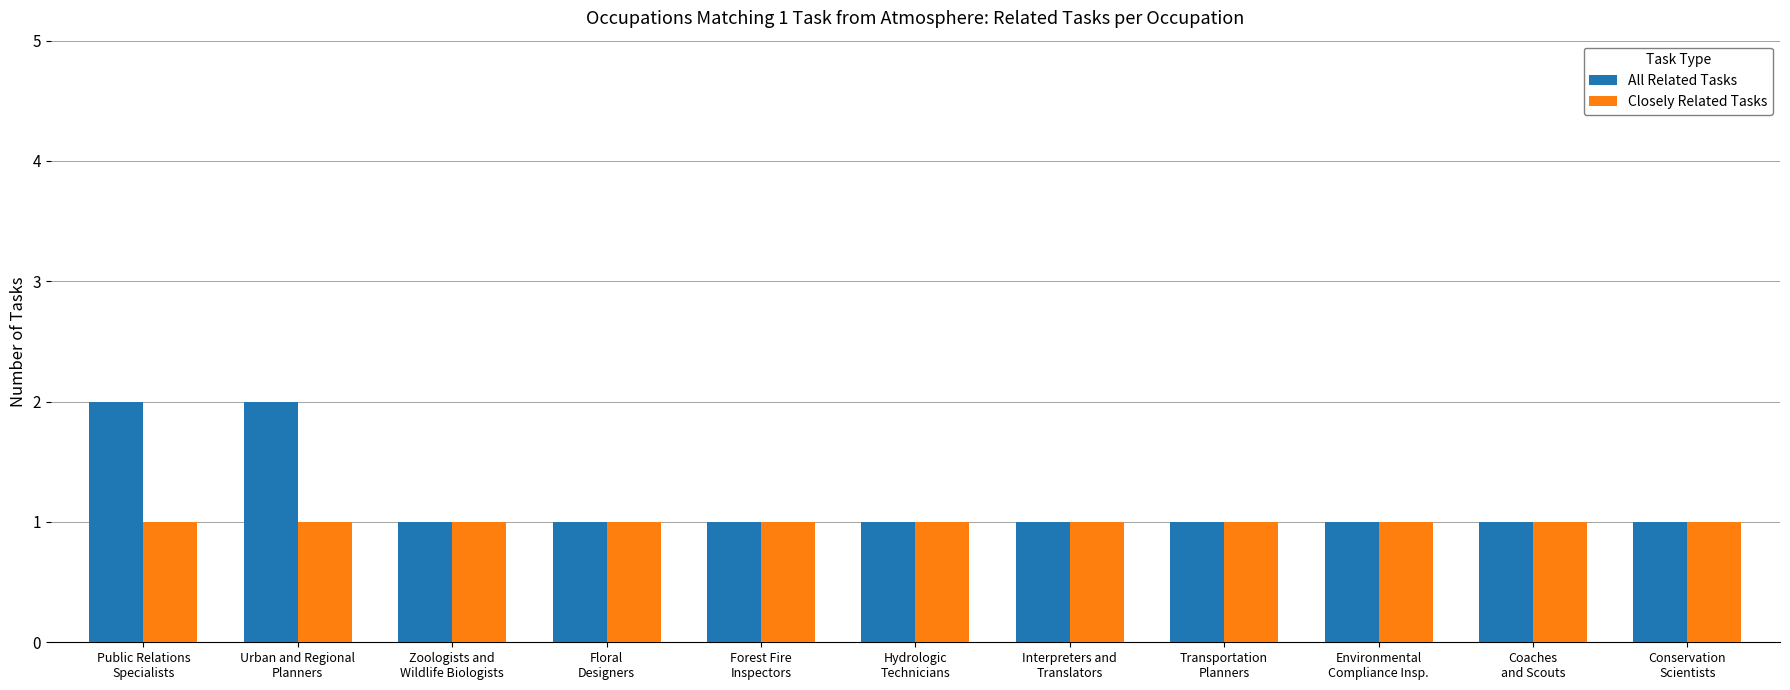

Which series has the widest spread of values?

All Related Tasks